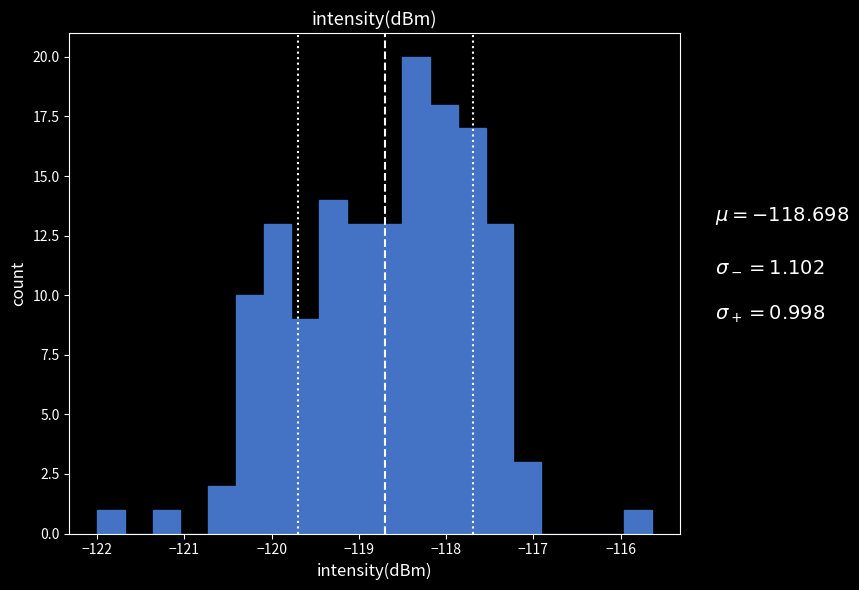

Read against the x-axis, roughly where is the centre of the tallest bar?

-118.3